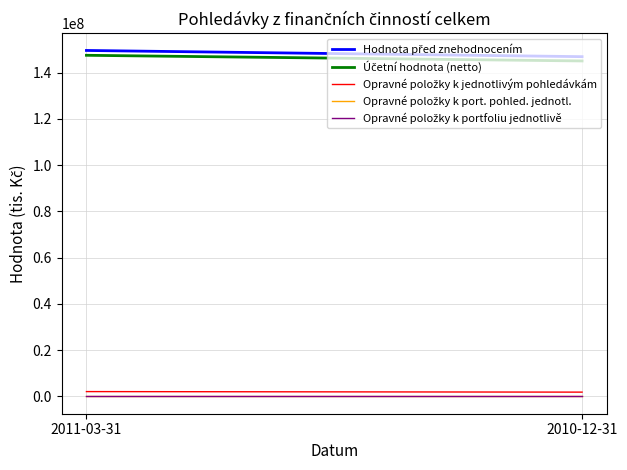

Reading right to left, extract all data points from this chart.

Hodnota před znehodnocením: 146927440.9	149609215.6
Účetní hodnota (netto): 145070714.7	147519277.8
Opravné položky k jednotlivým pohledávkám: 1856726.2	2089937.7
Opravné položky k port. pohled. jednotl.: 0.0	0.0
Opravné položky k portfoliu jednotlivě: 0.0	0.0